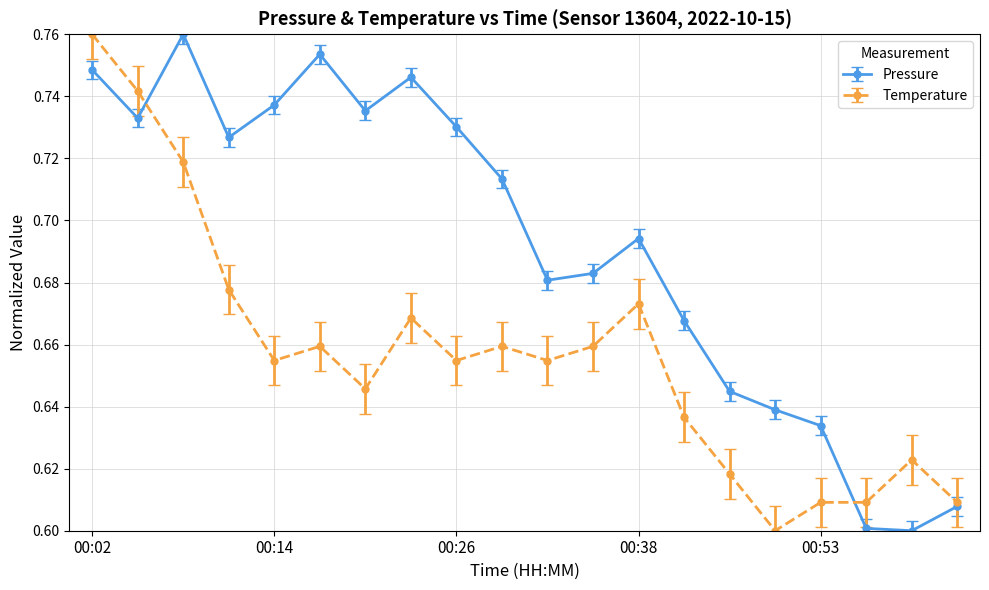

Is this an area chart (filled region under the line)?

No